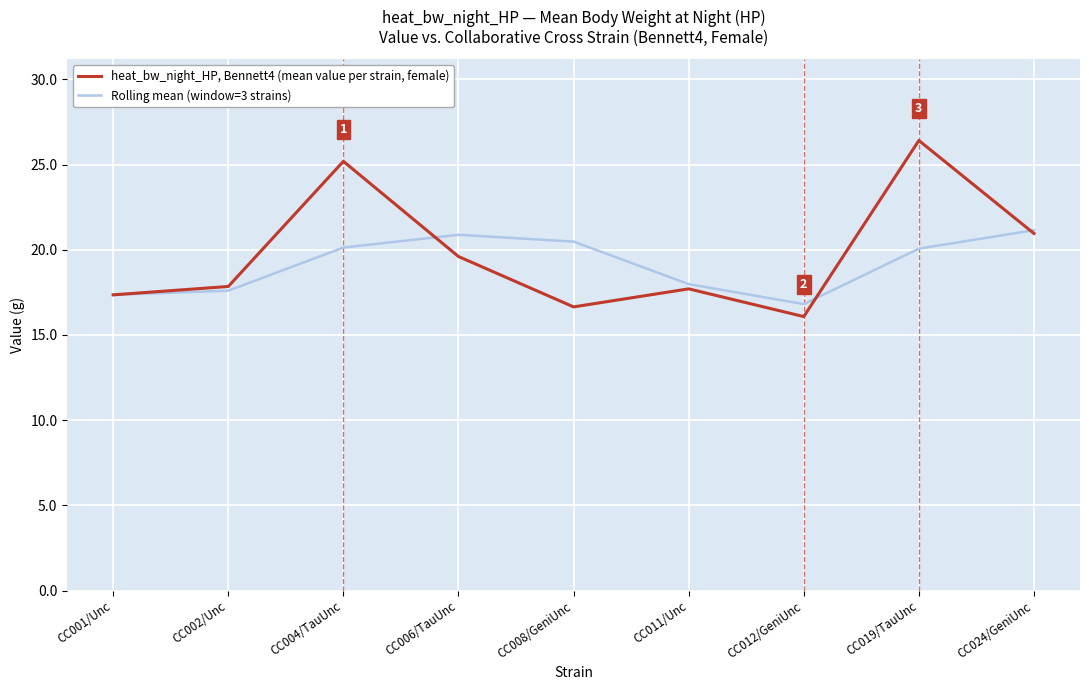

True or false: heat_bw_night_HP, Bennett4 (mean value per strain, female) and Rolling mean (window=3 strains) cross at least once.

True